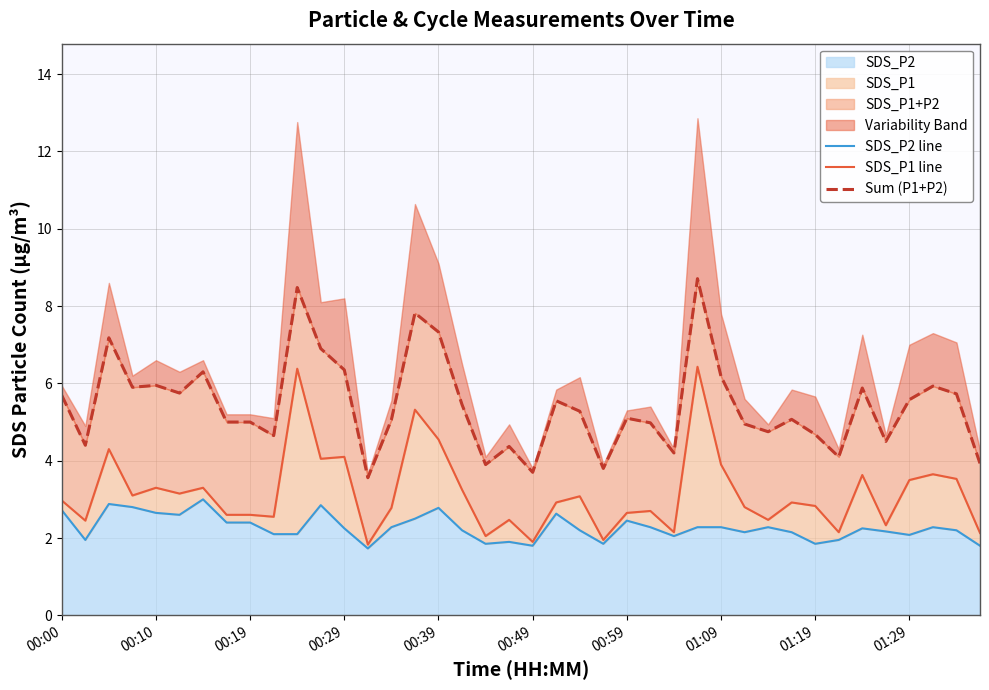

Is it true that SDS_P2 equals 1.2 at 00:29?

False